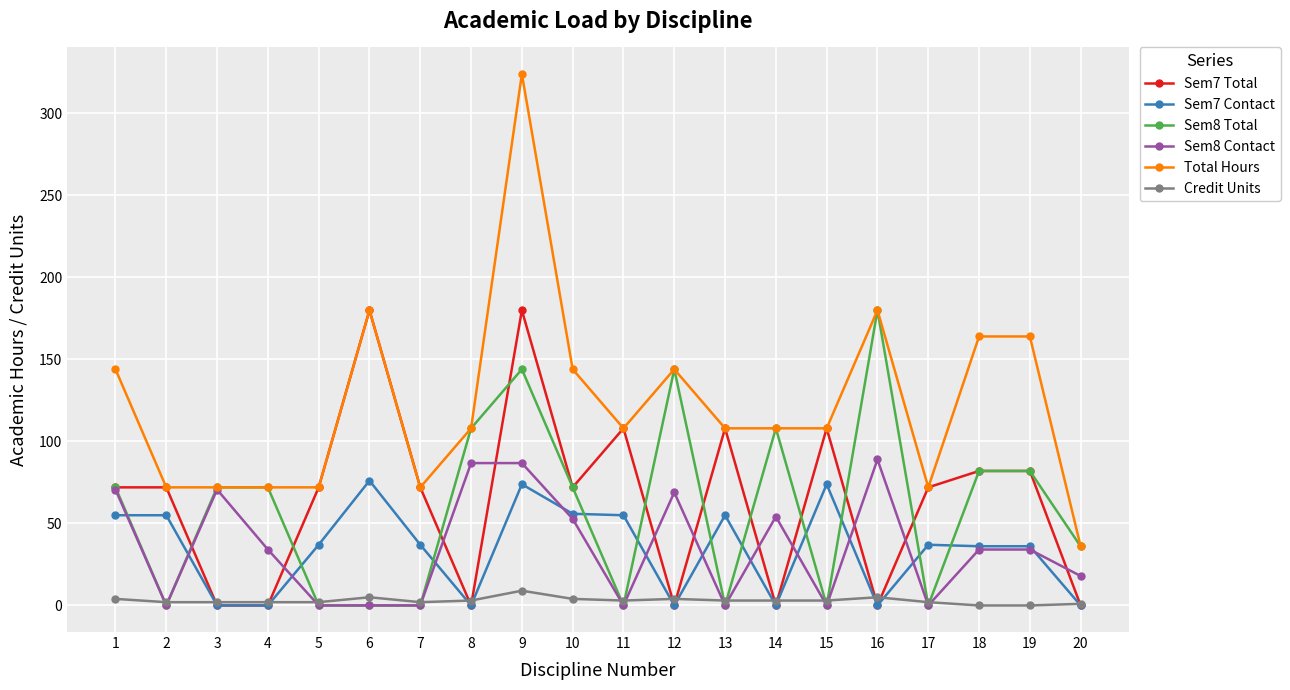

The Sem8 Contact series shows 89.0 at 16. True or false?

True